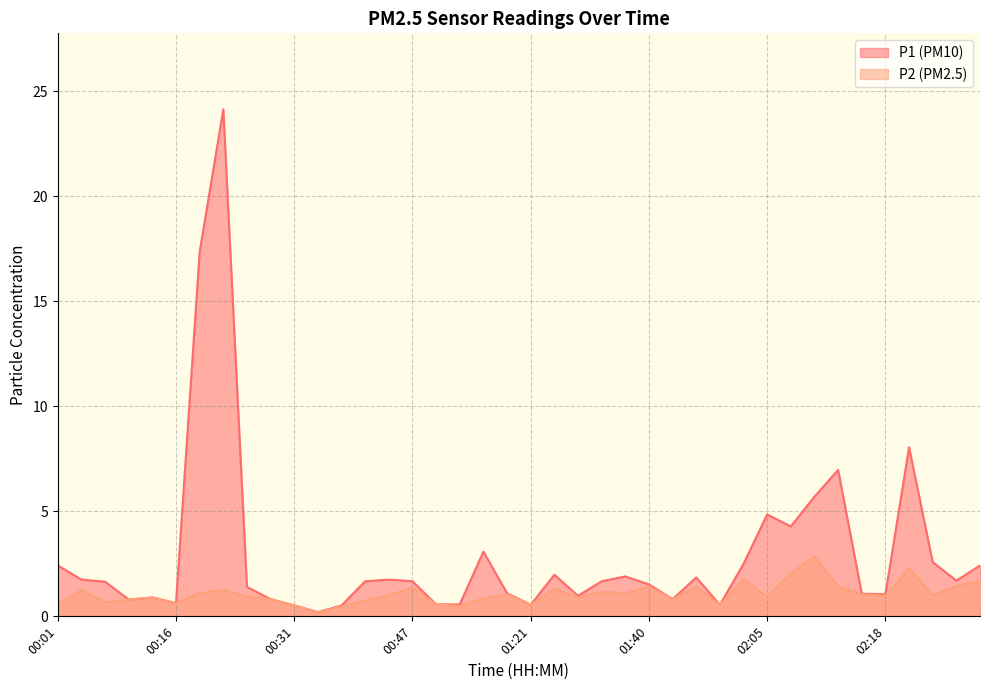

Read the P2 value at 01:32.

1.2